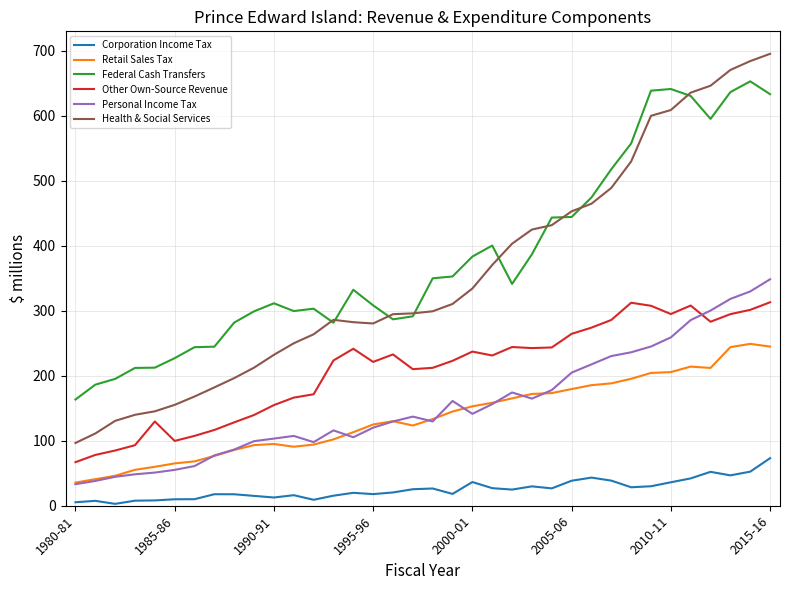

True or false: Retail Sales Tax and Personal Income Tax intersect in this chart.

True